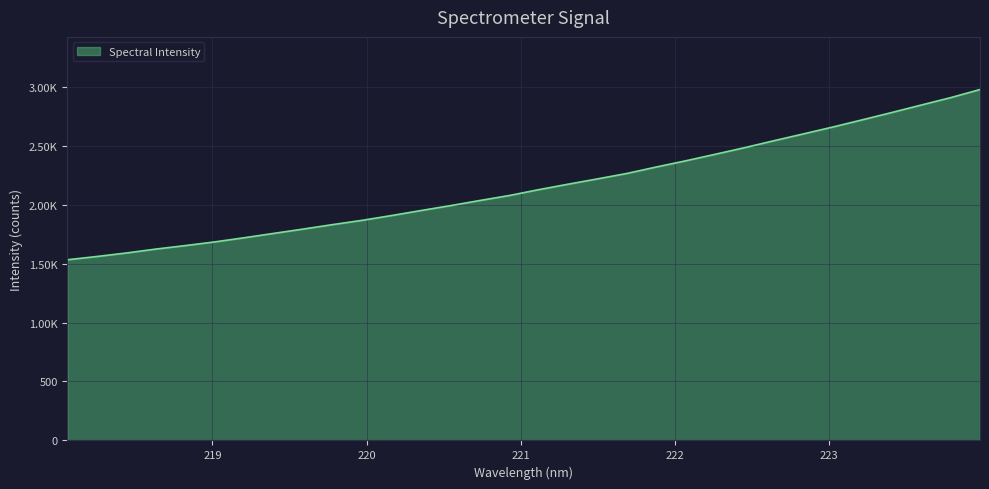

Is this an area chart (filled region under the line)?

Yes